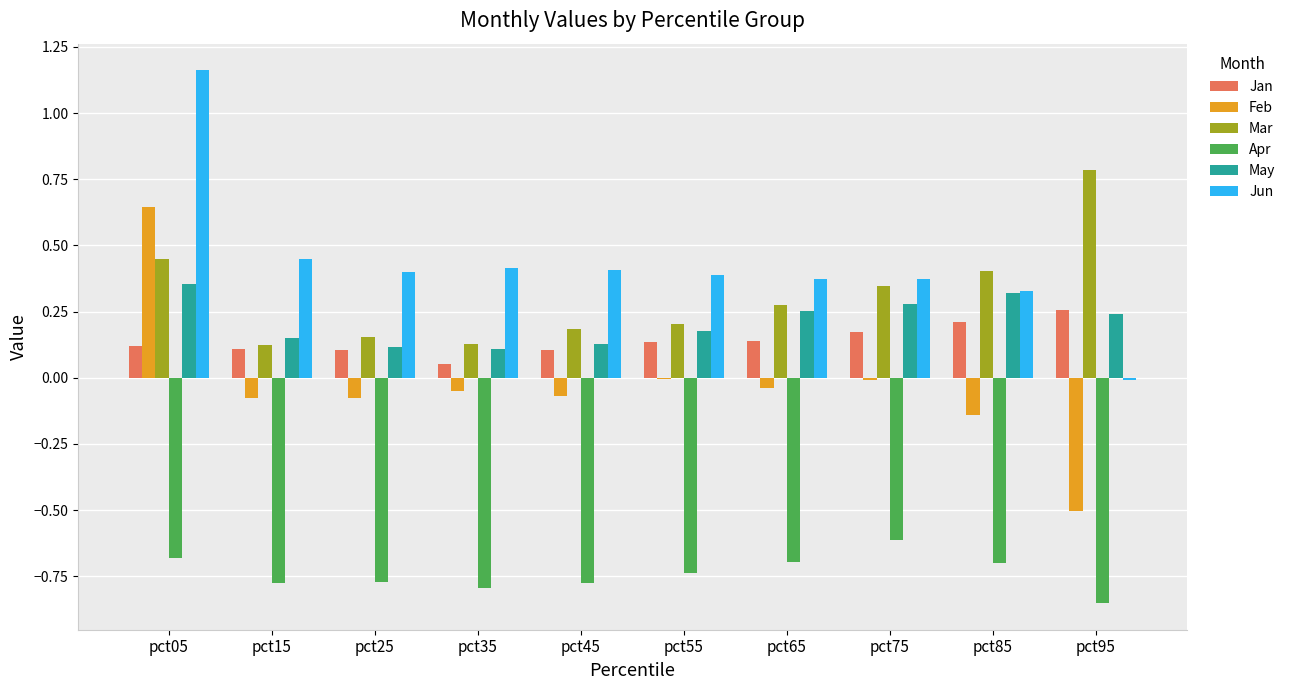

Which series has the largest total across all categories?

Jun